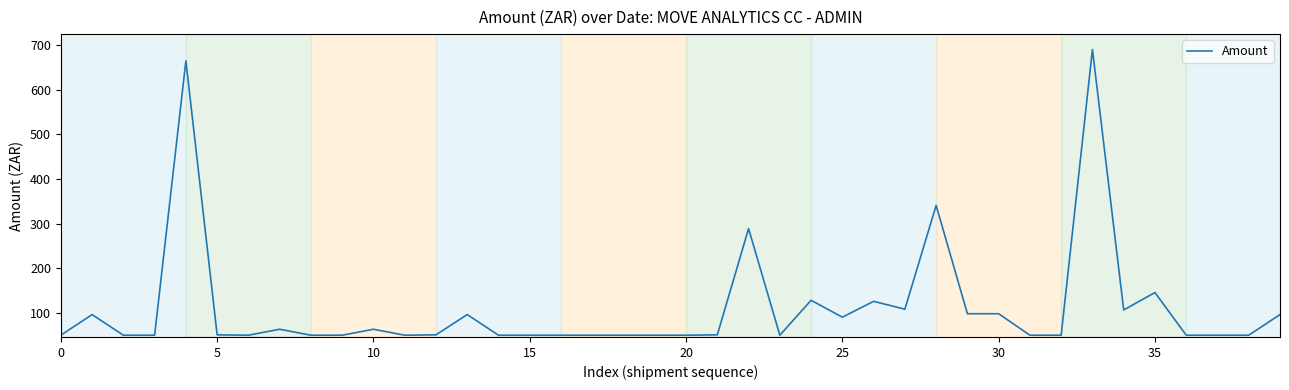

What is the maximum value shown in the chart?

690.8